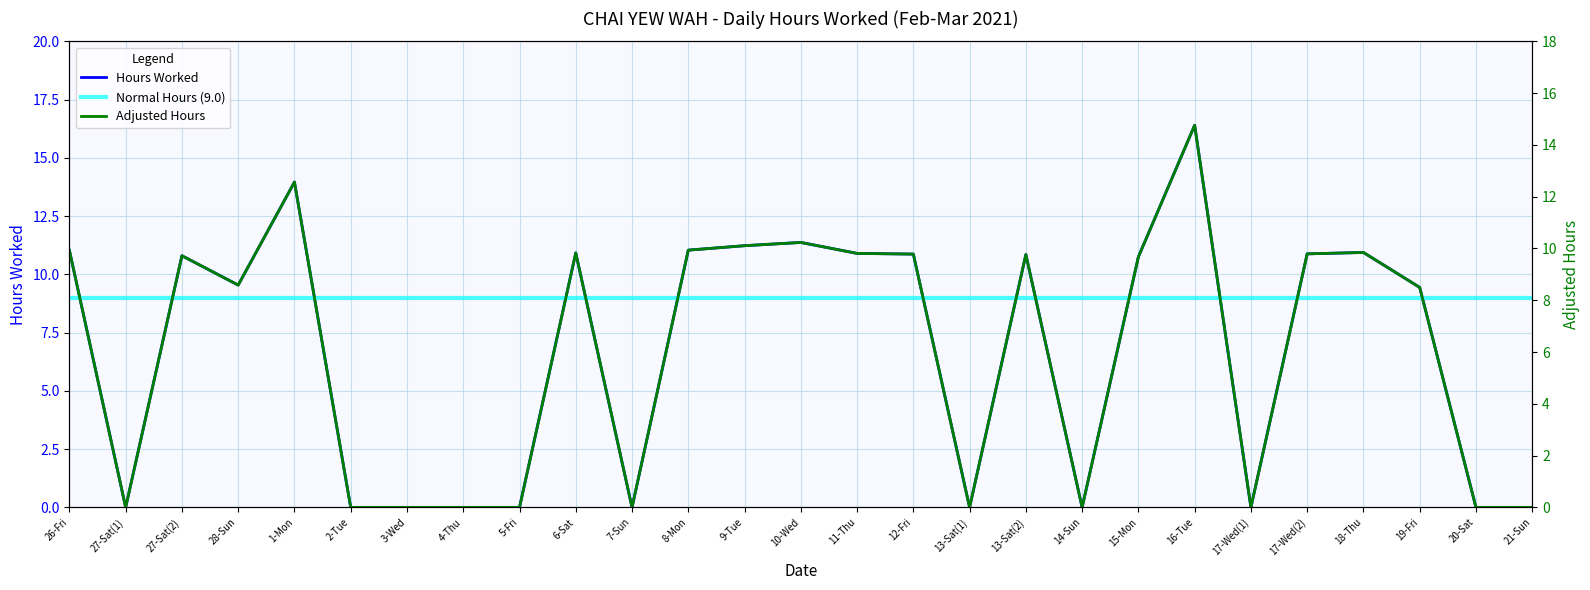

What is the difference between the values at 15-Mon and 16-Tue?

5.6